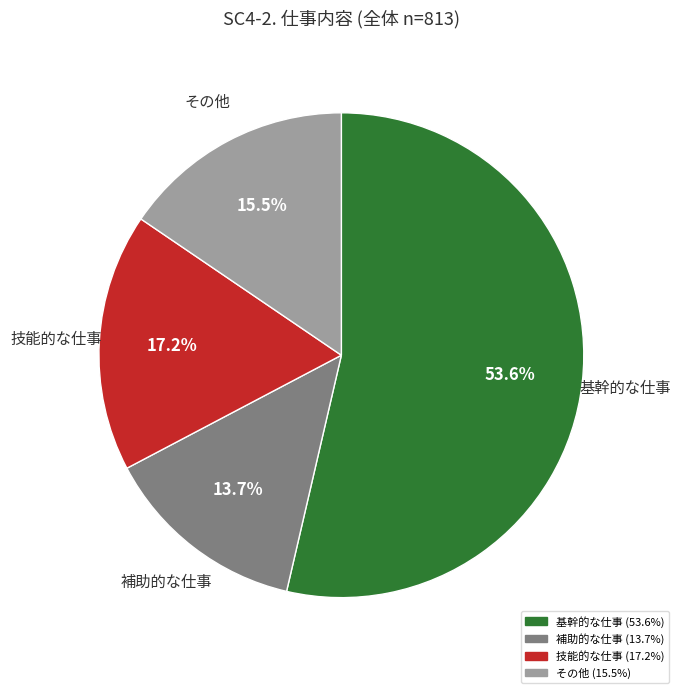

Does any single category account for the majority?

Yes